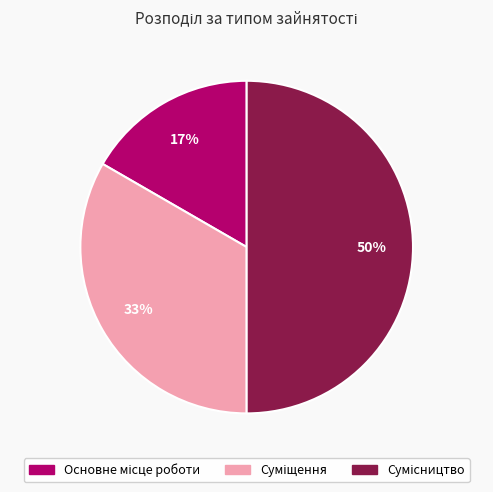

To the nearest percent, what is the average slice percentage?

33%